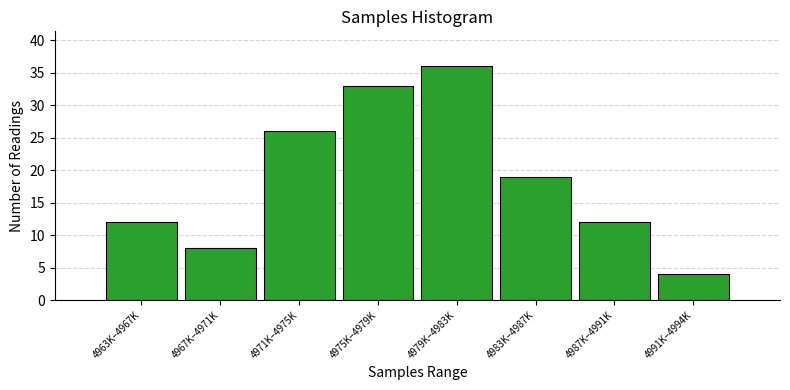

Reading right to left, list all the values displayed in this chart.

4	12	19	36	33	26	8	12